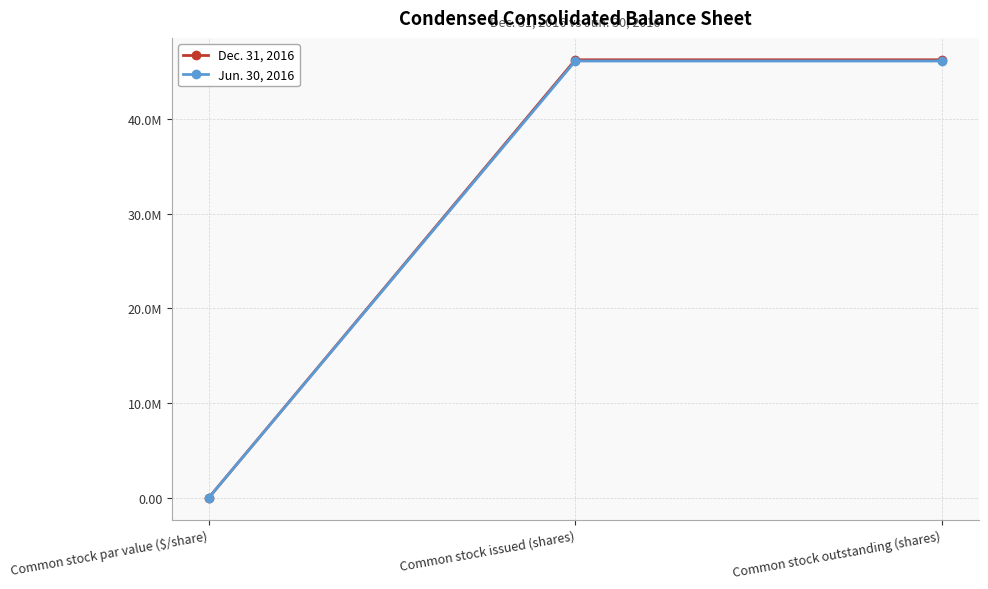

Which series has the largest range (max minus min)?

Dec. 31, 2016